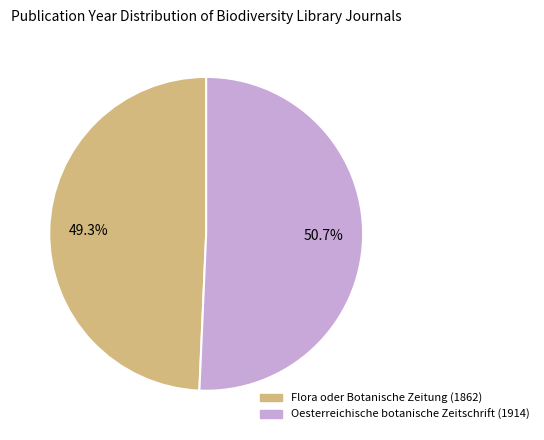

Which slice is the smallest?

Flora oder Botanische Zeitung (1862)